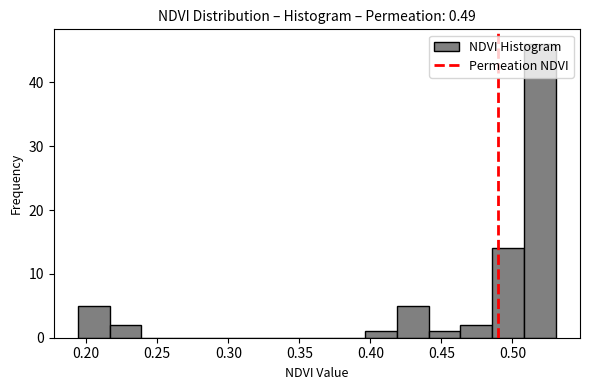

Reading left to right, list every bar in this chart as the range it spans on the x-axis followed by its height. Neither the bar edges nor the heights are printed on the chart, so give them approximately, as read against the axes.

0.195 to 0.215: 5
0.215 to 0.240: 2
0.240 to 0.260: 0
0.260 to 0.285: 0
0.285 to 0.305: 0
0.305 to 0.330: 0
0.330 to 0.350: 0
0.350 to 0.375: 0
0.375 to 0.395: 0
0.395 to 0.420: 1
0.420 to 0.440: 5
0.440 to 0.465: 1
0.465 to 0.485: 2
0.485 to 0.510: 14
0.510 to 0.530: 46